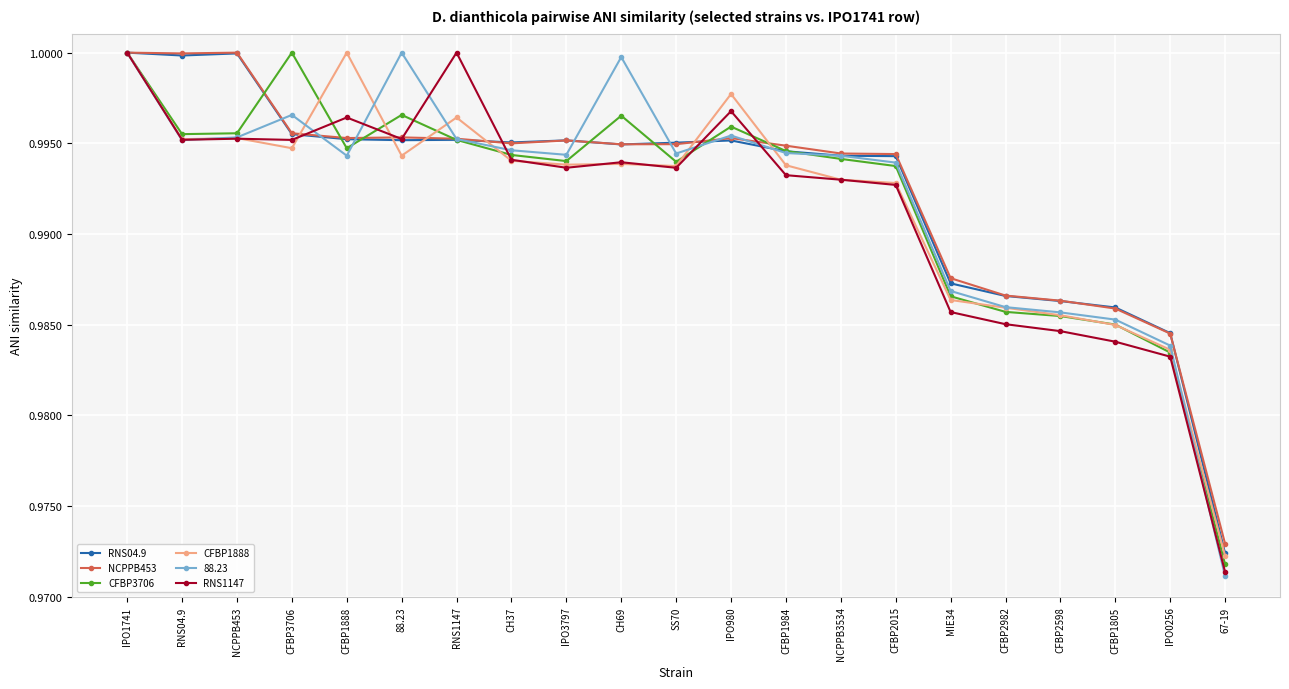

What position from the right is CFBP2982?

5